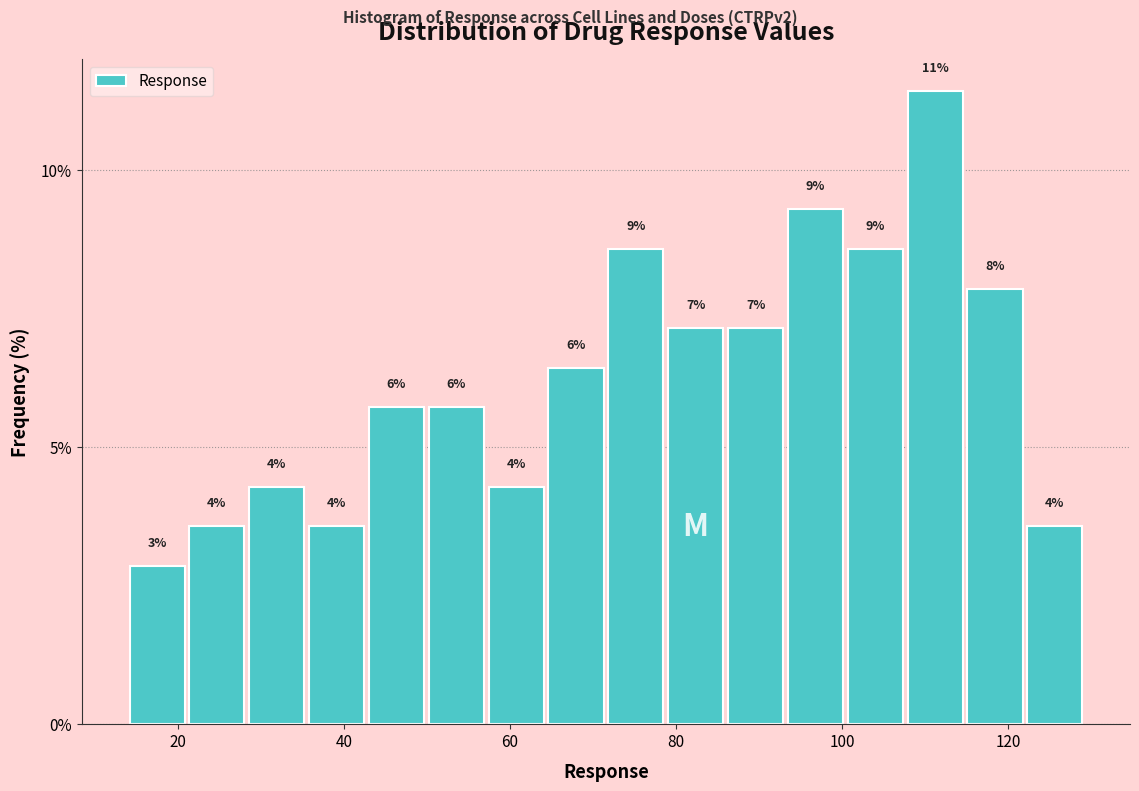

Around what value on the x-axis is the tallest bar? Give the approximate position of its centre, as read against the axis.

112